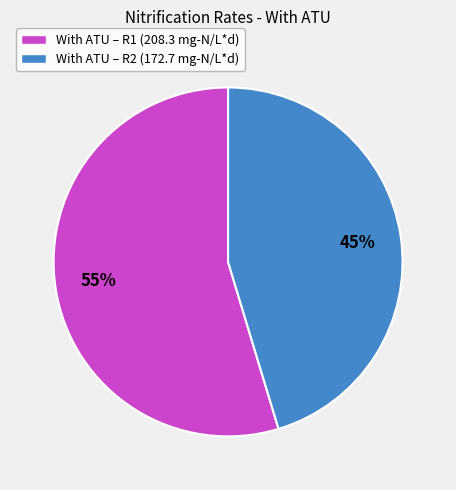

Which category has the biggest portion of the pie?

With ATU – R1 (208.3 mg-N/L*d)